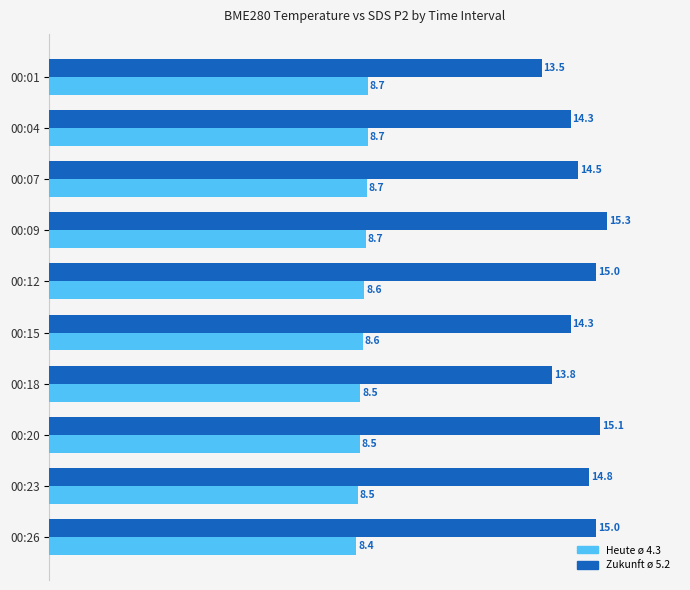

What is the total value across all series at 00:12?

23.6